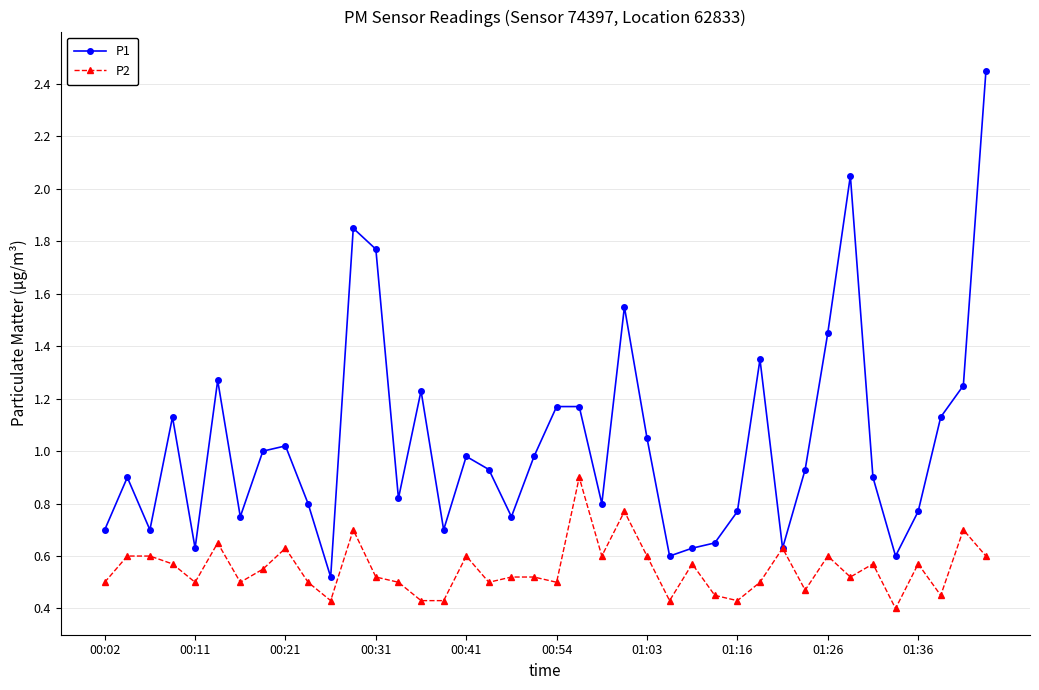

What are all the series names shown in the legend?

P1, P2